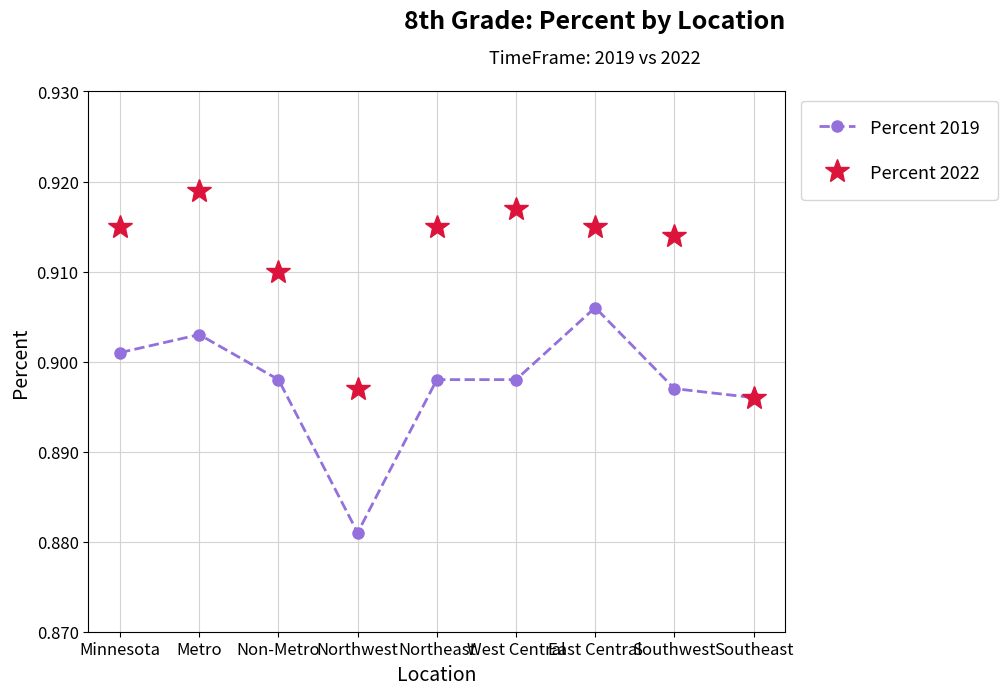

Rank the series by their maximum value, from lowest to highest.

Percent 2019, Percent 2022